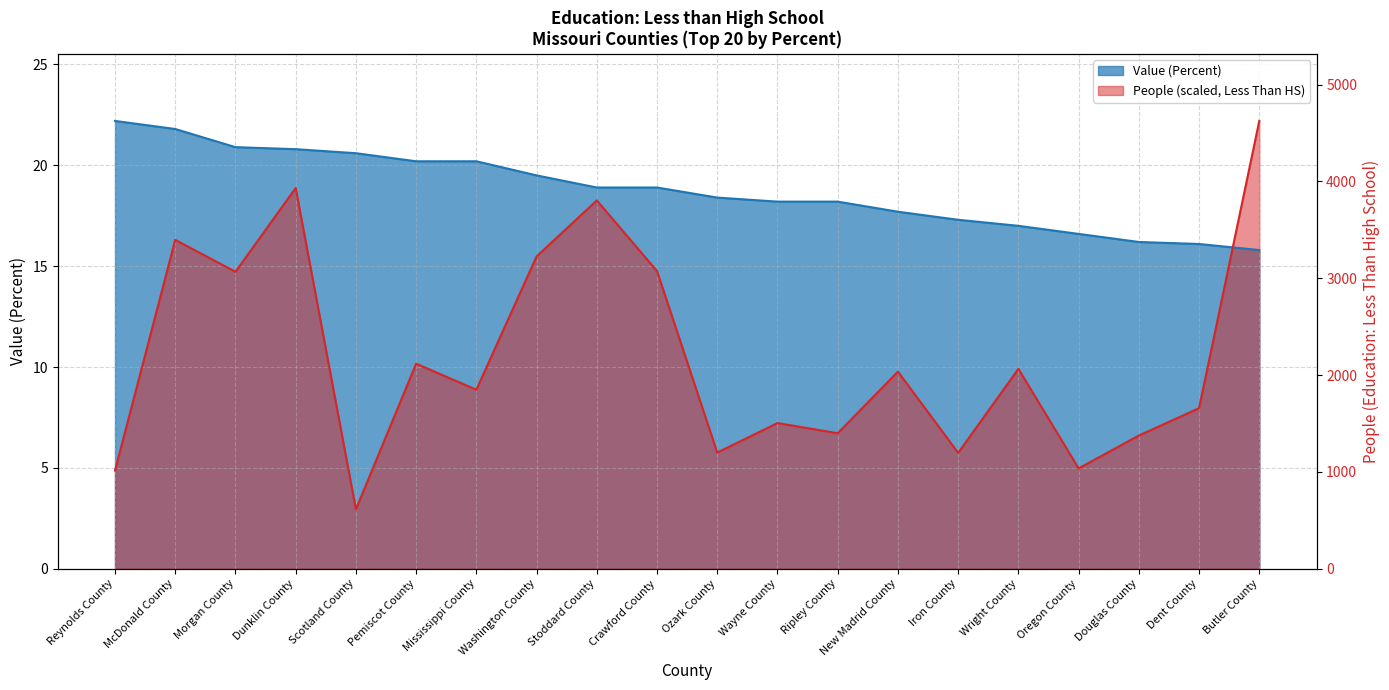

The value of Value (Percent) at Butler County is 25.6. True or false?

False